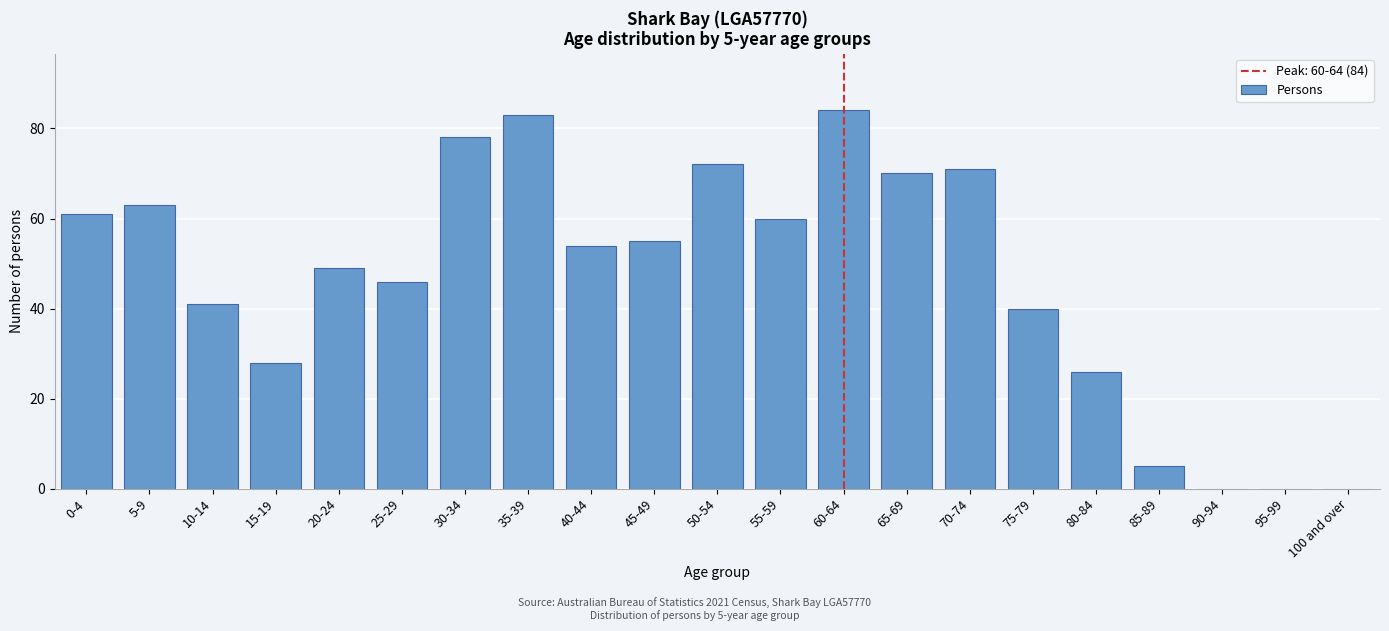

Reading left to right, transcribe all the data shown in this chart.

0-4=61	5-9=63	10-14=41	15-19=28	20-24=49	25-29=46	30-34=78	35-39=83	40-44=54	45-49=55	50-54=72	55-59=60	60-64=84	65-69=70	70-74=71	75-79=40	80-84=26	85-89=5	90-94=0	95-99=0	100 and over=0